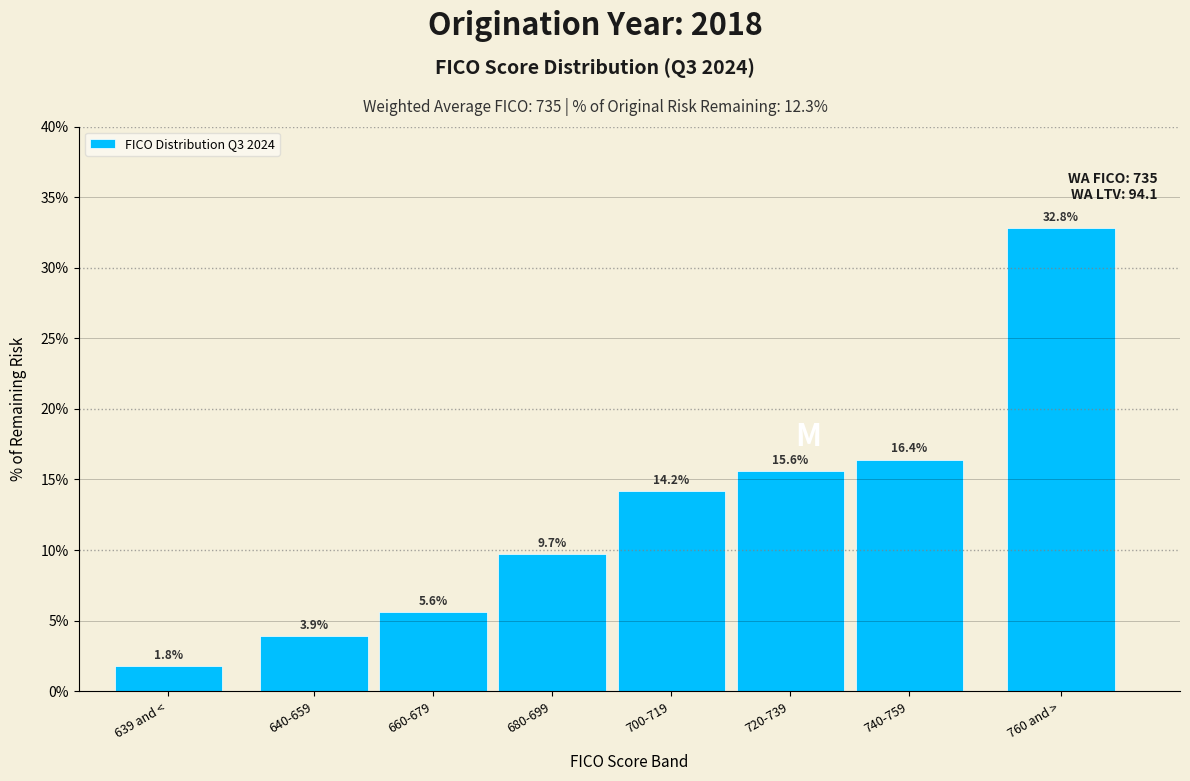

Reading right to left, what are all the values shown in this chart?

32.8	16.4	15.6	14.2	9.7	5.6	3.9	1.8